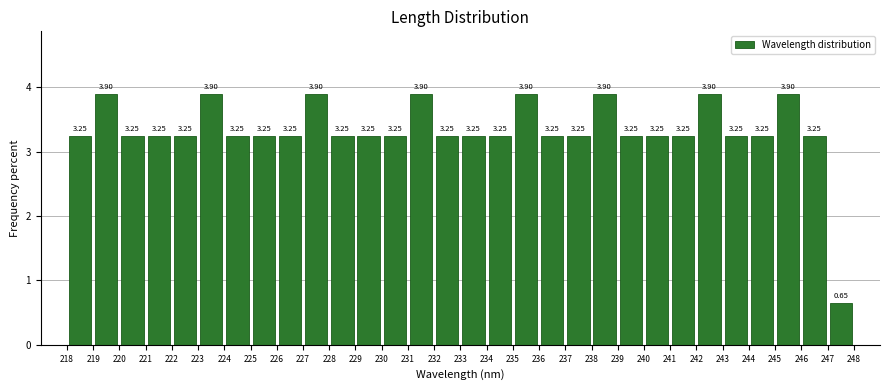

Reading left to right, transcribe this chart: for each bar, give the range it covers on the x-axis and its height.

218 to 219: 3.25
219 to 220: 3.90
220 to 221: 3.25
221 to 222: 3.25
222 to 223: 3.25
223 to 224: 3.90
224 to 225: 3.25
225 to 226: 3.25
226 to 227: 3.25
227 to 228: 3.90
228 to 229: 3.25
229 to 230: 3.25
230 to 231: 3.25
231 to 232: 3.90
232 to 233: 3.25
233 to 234: 3.25
234 to 235: 3.25
235 to 236: 3.90
236 to 237: 3.25
237 to 238: 3.25
238 to 239: 3.90
239 to 240: 3.25
240 to 241: 3.25
241 to 242: 3.25
242 to 243: 3.90
243 to 244: 3.25
244 to 245: 3.25
245 to 246: 3.90
246 to 247: 3.25
247 to 248: 0.65